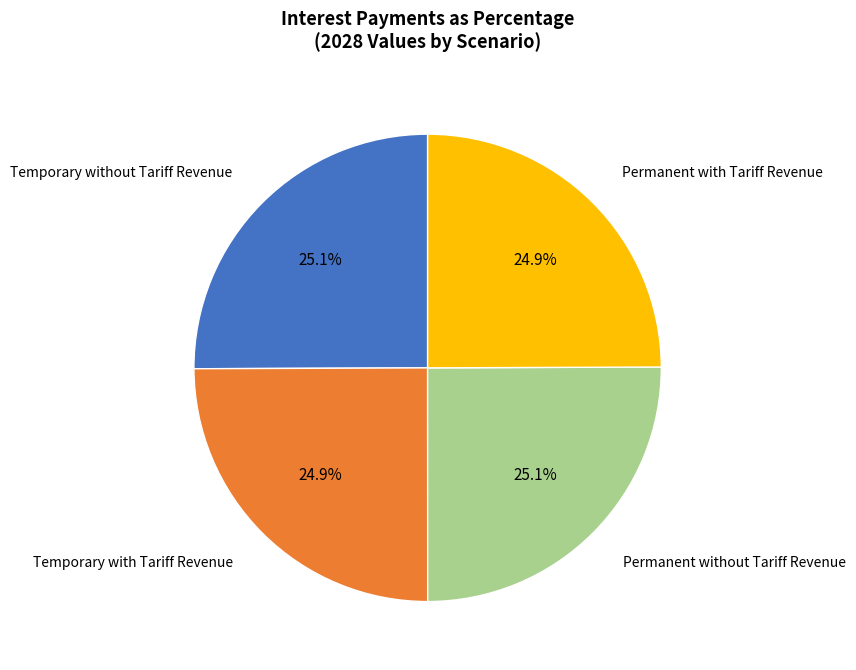

How much of the chart is everything except Temporary without Tariff Revenue?

74.9%